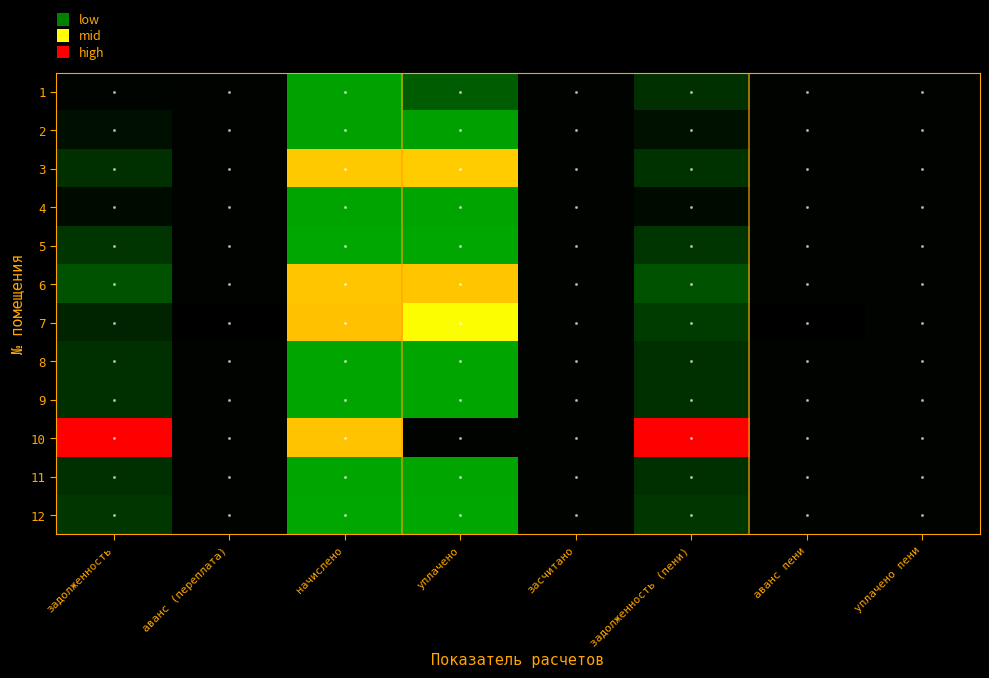

Which label corresponds to the largest value in the chart?

задолженность